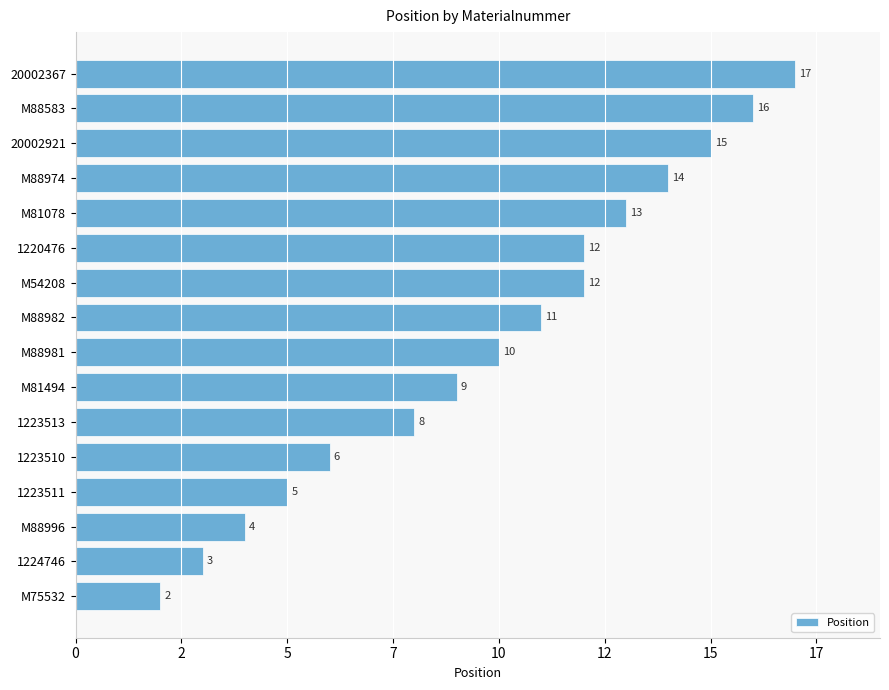

Does the chart contain stacked bars?

No